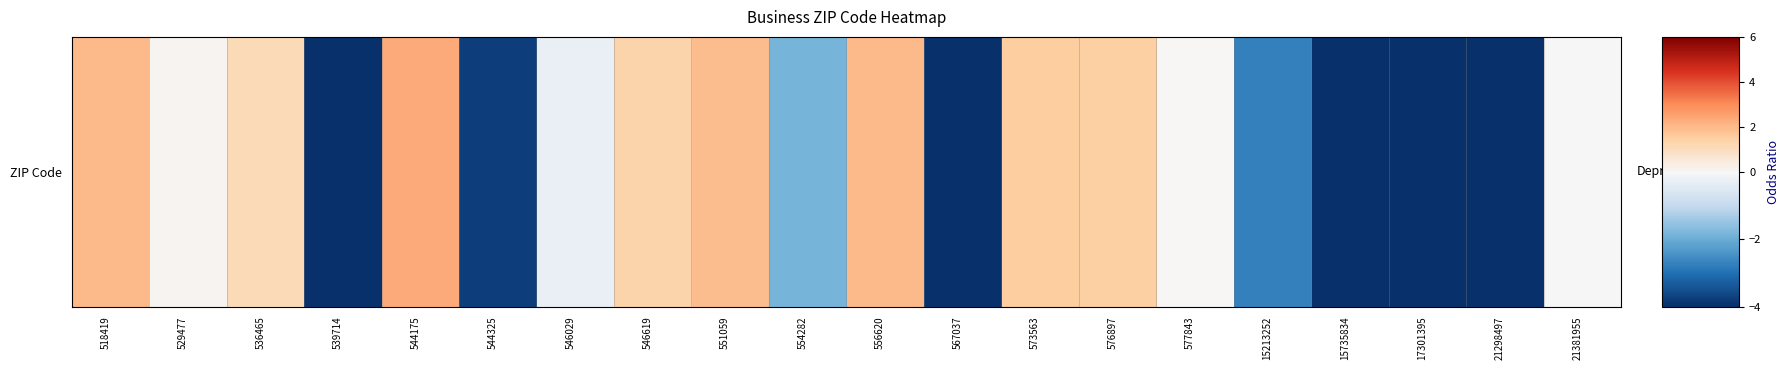

Read the value at 576897.

1.5